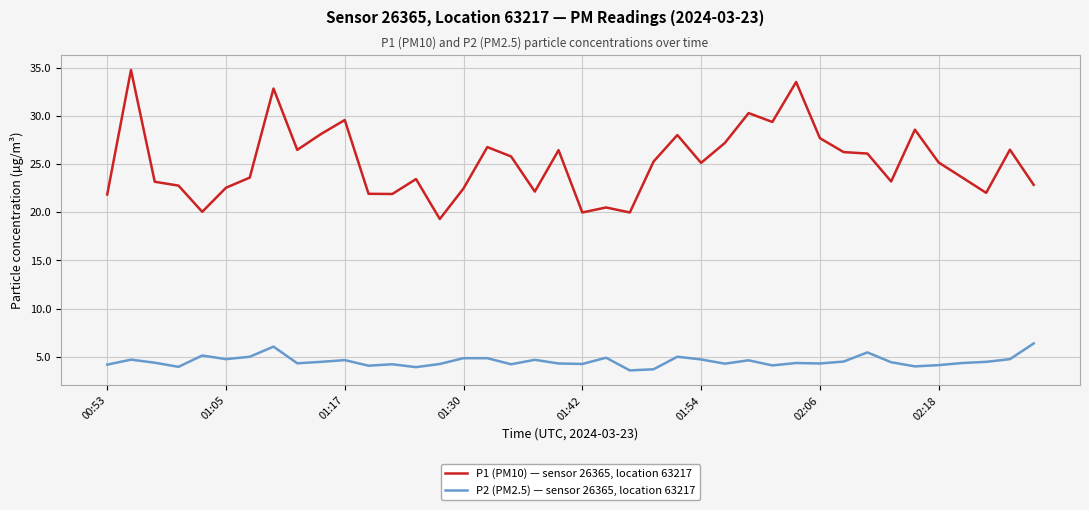

What is the minimum value shown in the chart?

3.6